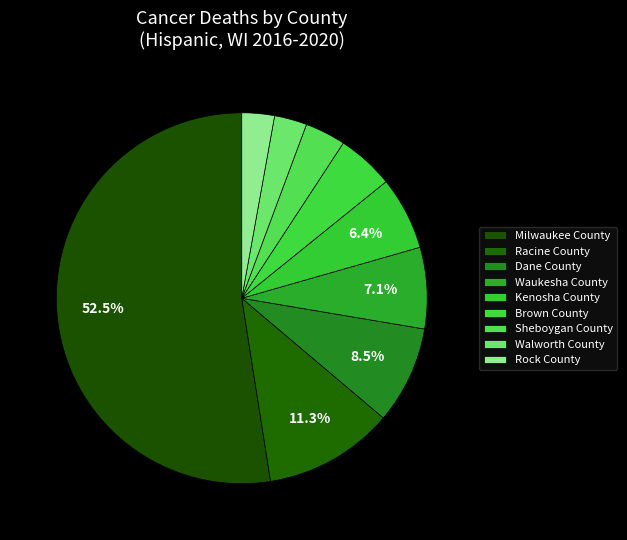

Count the number of slices in the pie.

9